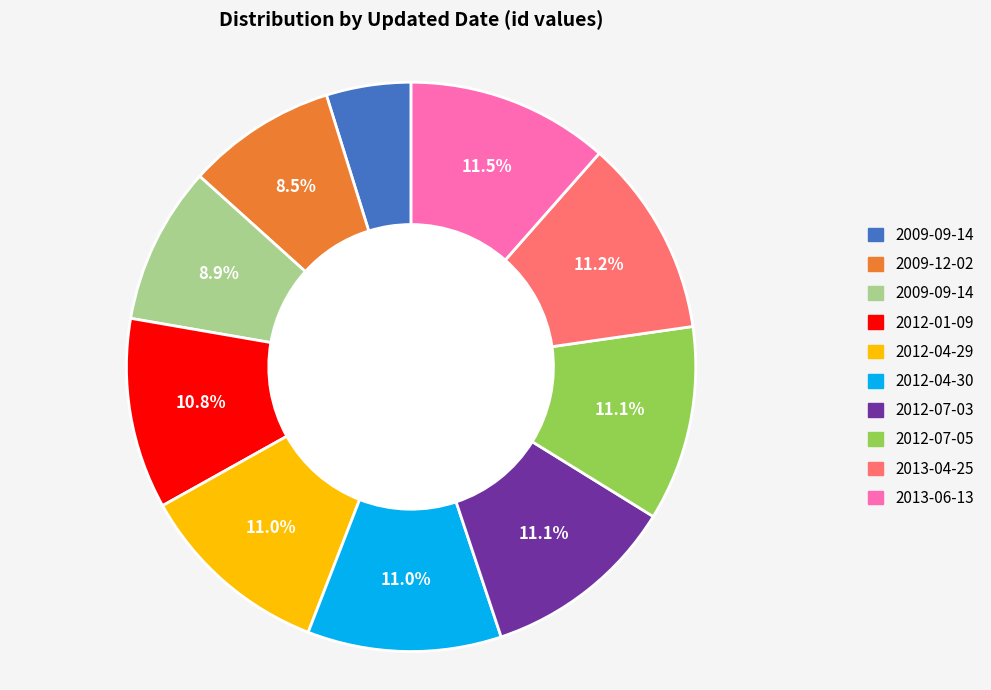

How many slices are in this pie chart?

10